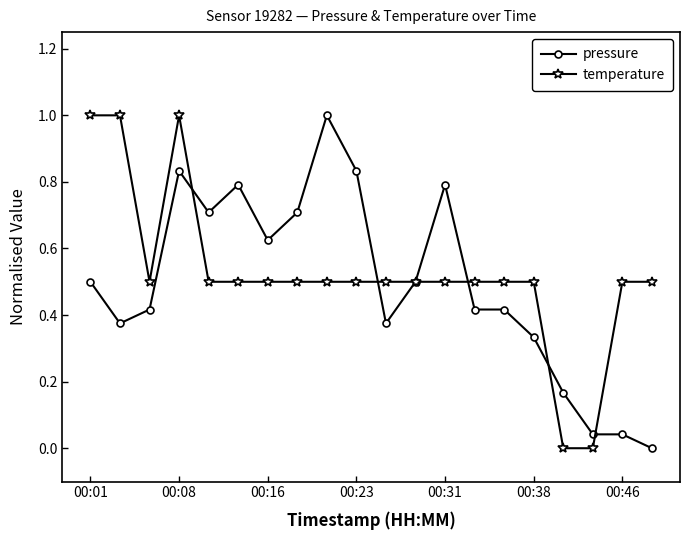

What is the maximum value shown in the chart?

1.0